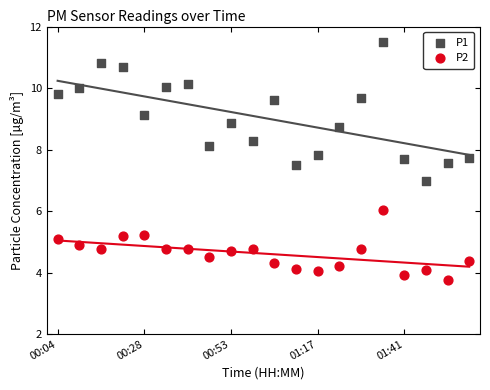

Which series has the largest Y range (max minus min)?

P1